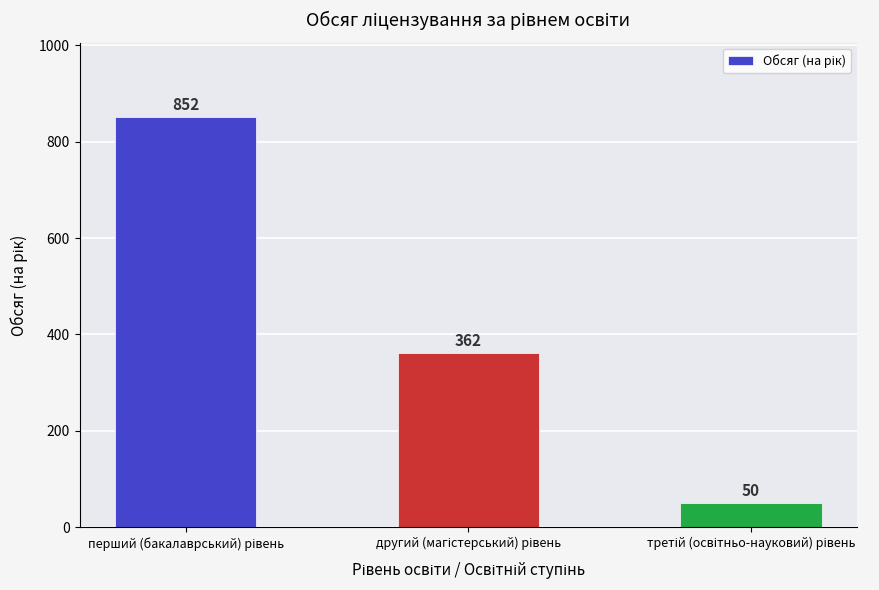

What is the value of the 1st bar from the left?

852